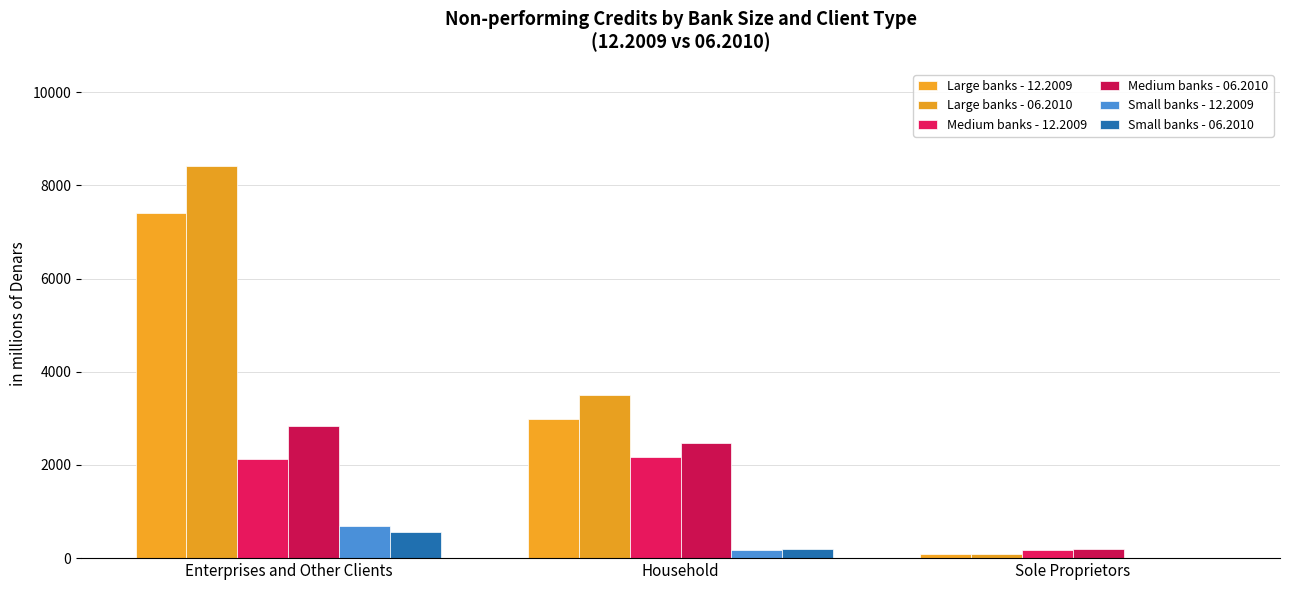

Does the chart contain stacked bars?

No